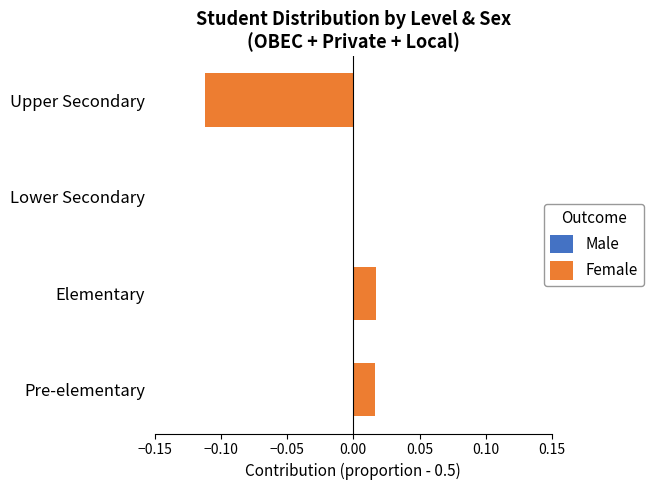

Which series has the largest total across all categories?

Female